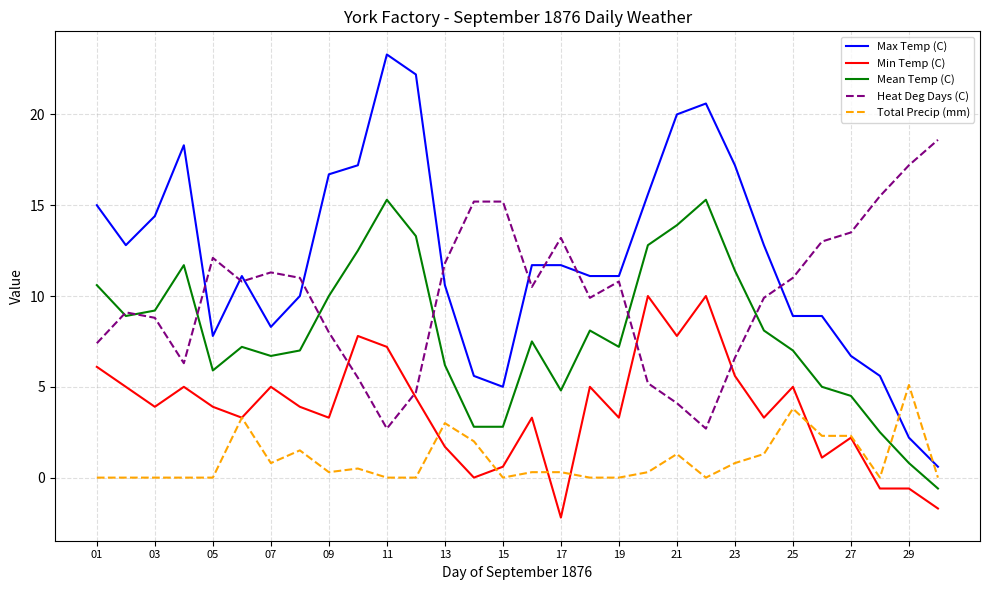

In Mean Temp (C), how many points are higher than both neighbors (excluding endpoints)?

6